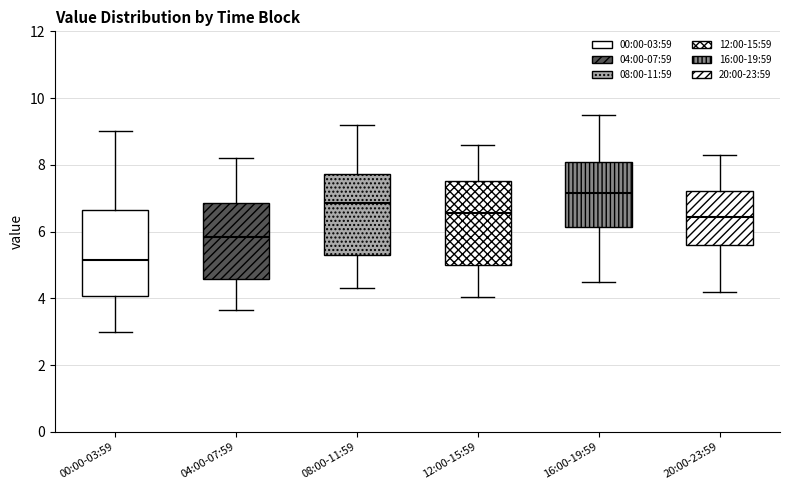

Which box has the lowest median line?

00:00-03:59